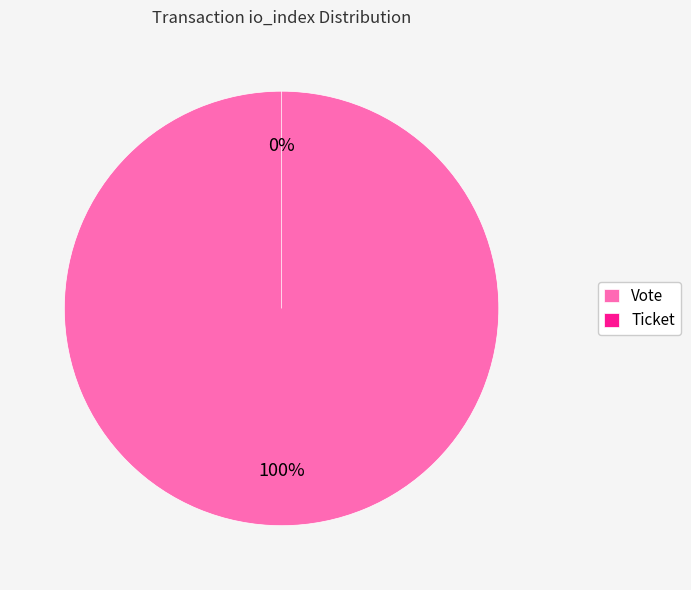

Which has a higher value, Vote or Ticket?

Vote